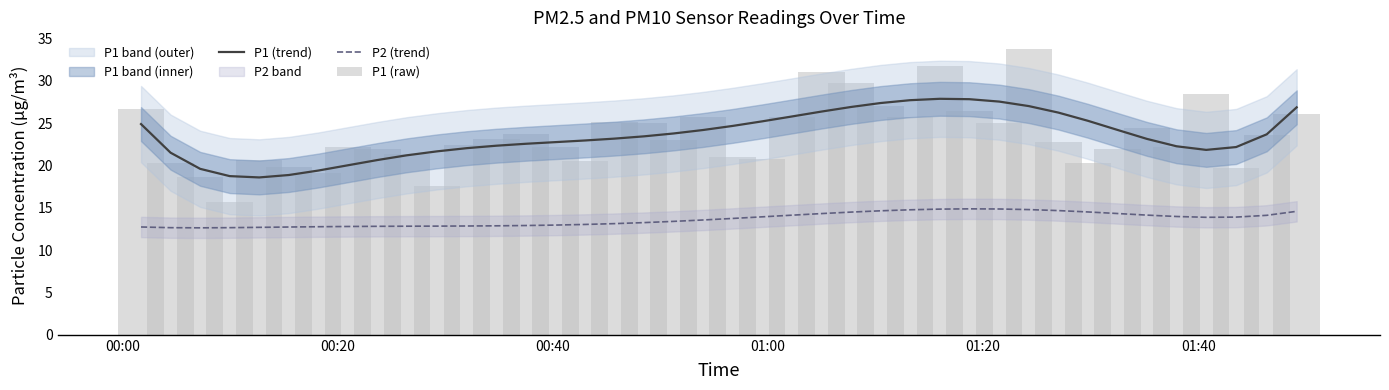

What is the value of the P2 (trend) bar at the 34th from the left?

14.3